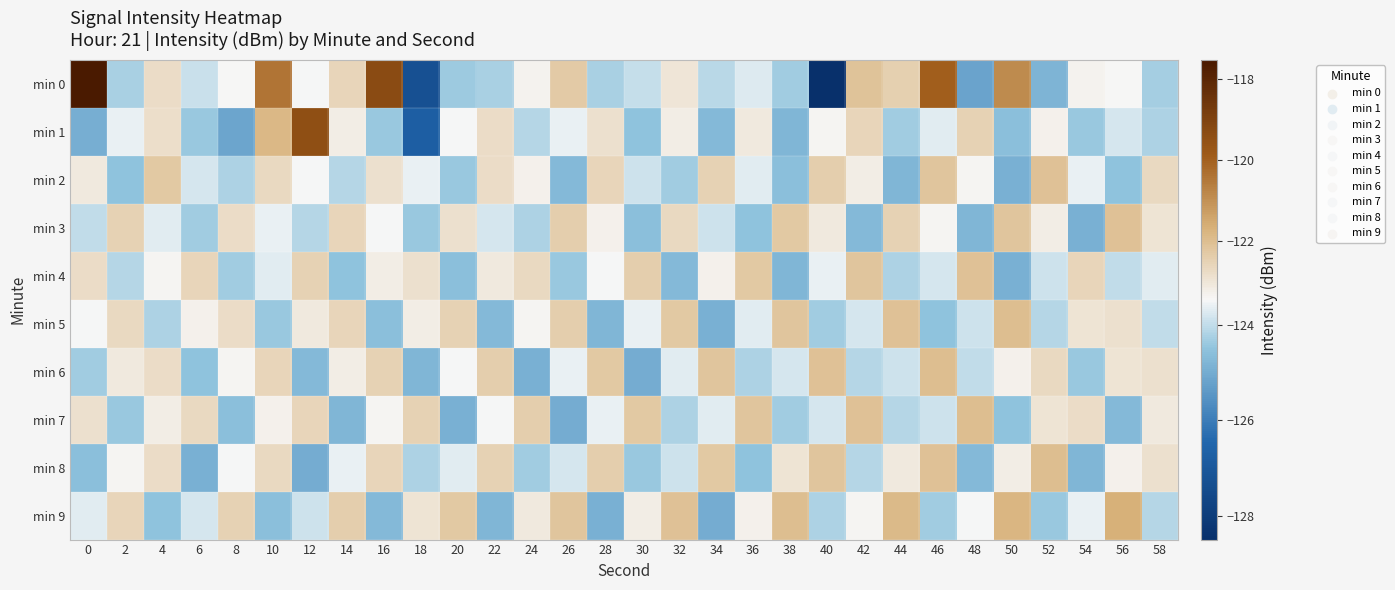

Which series has the widest spread of values?

min 0